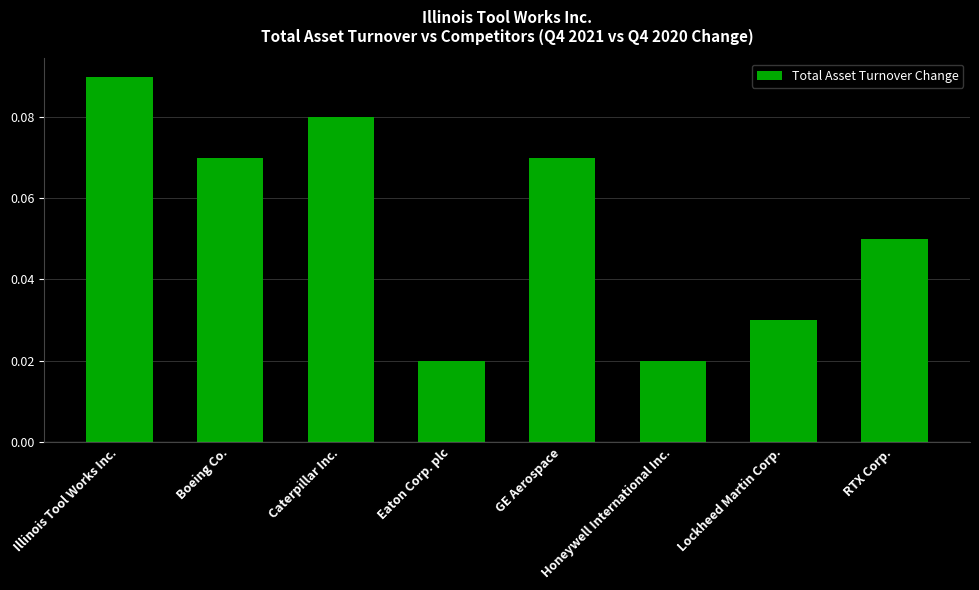

What is the label of the 5th bar from the right?

Eaton Corp. plc